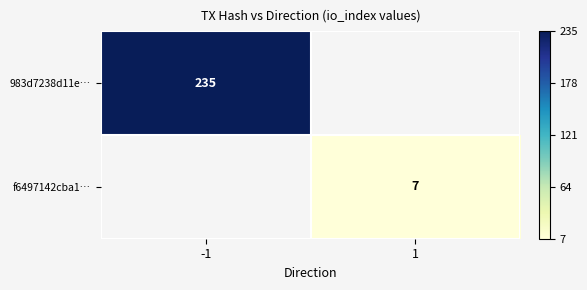

Is the value of 983d7238d11e… at -1 greater than the value of f6497142cba1… at 1?

Yes